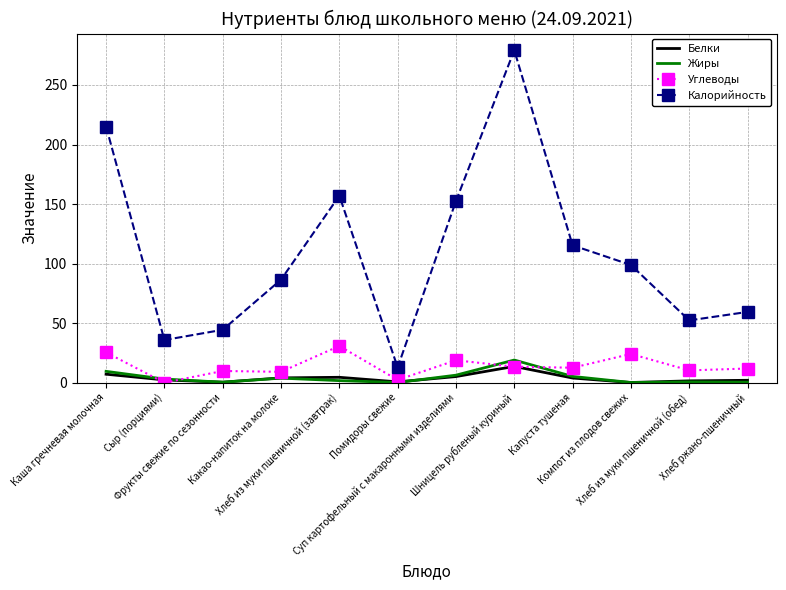

What is the greatest value displayed?

279.2